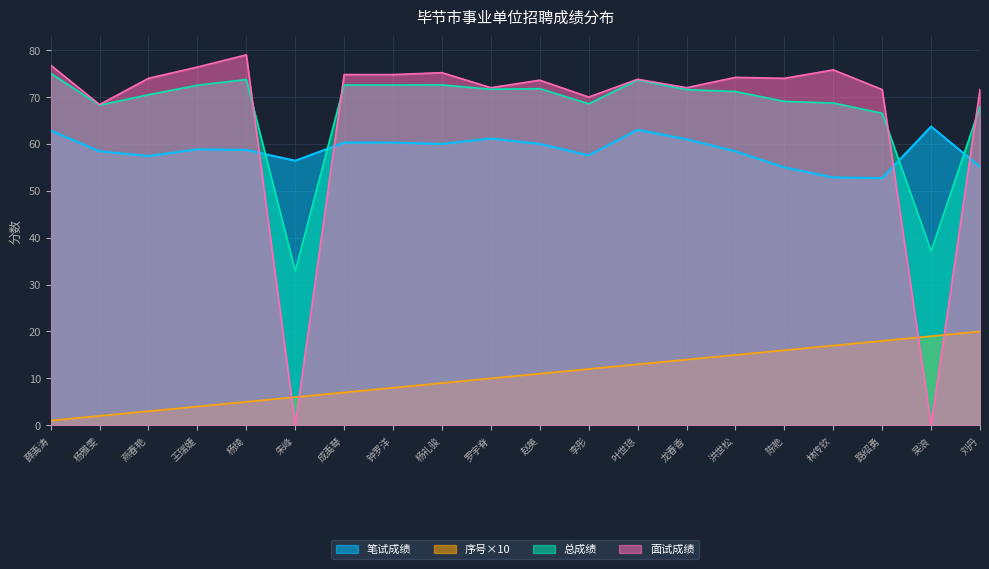

Count the number of data series in this chart.

4